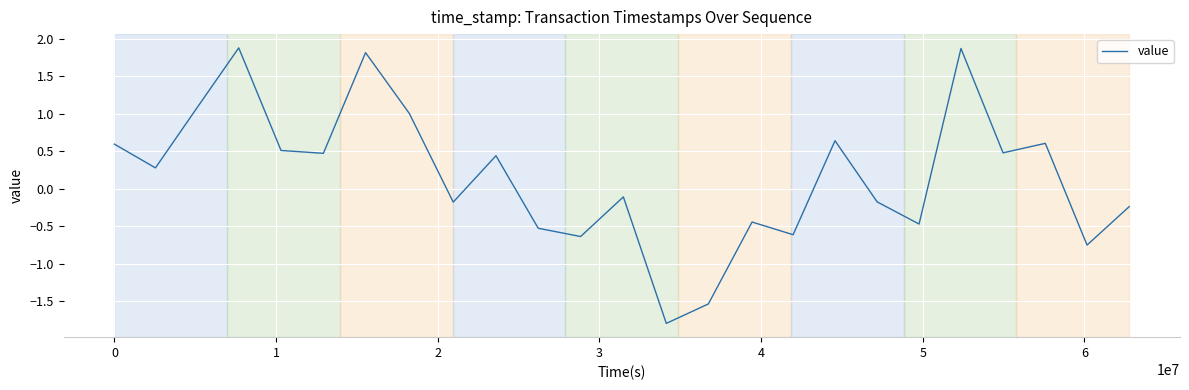

What is the difference between the maximum and minimum values?

3.7